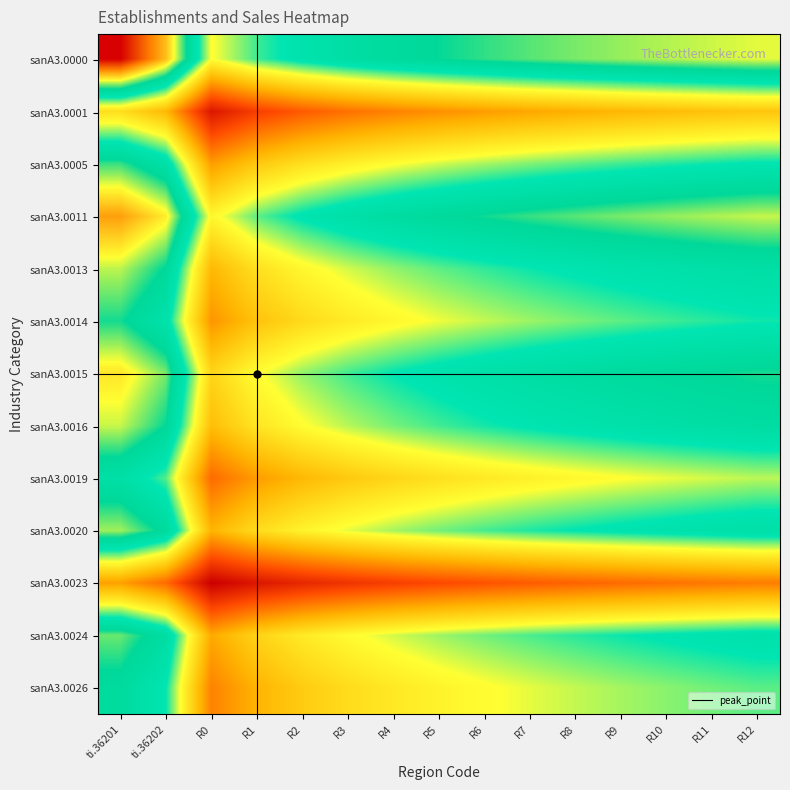

Rank the series at R8 from lowest to highest value.

sanA3.0023, sanA3.0001, sanA3.0019, sanA3.0026, sanA3.0014, sanA3.0005, sanA3.0024, sanA3.0020, sanA3.0013, sanA3.0016, sanA3.0015, sanA3.0011, sanA3.0000